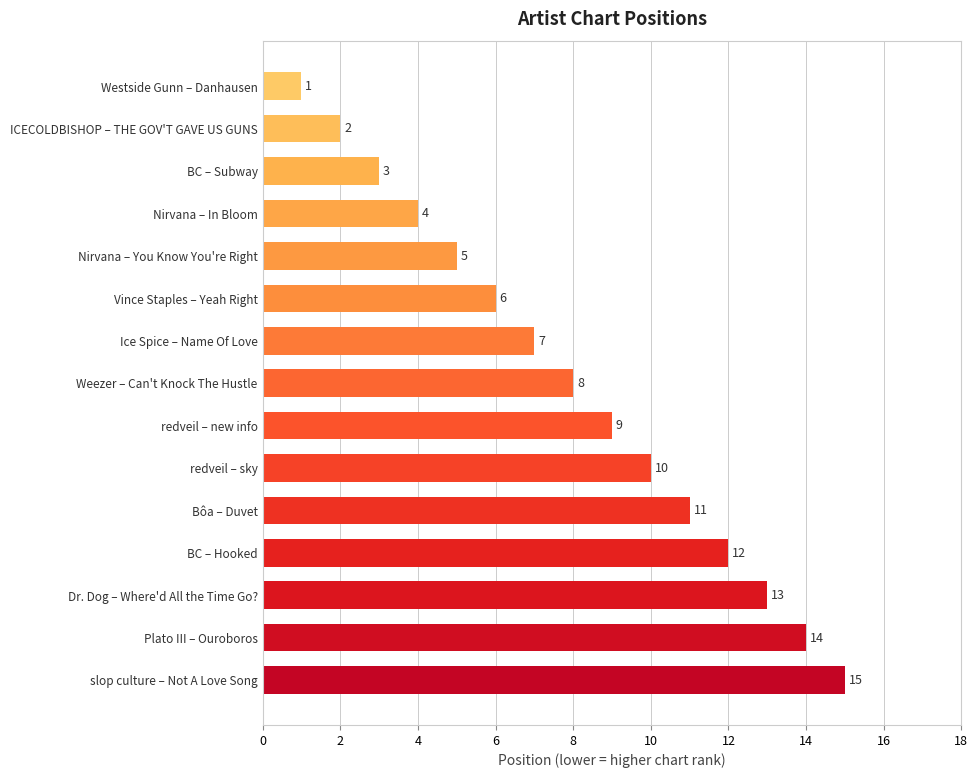

Reading bottom to top, list all the values displayed in this chart.

slop culture – Not A Love Song=15	Plato III – Ouroboros=14	Dr. Dog – Where'd All the Time Go?=13	BC – Hooked=12	Bôa – Duvet=11	redveil – sky=10	redveil – new info=9	Weezer – Can't Knock The Hustle=8	Ice Spice – Name Of Love=7	Vince Staples – Yeah Right=6	Nirvana – You Know You're Right=5	Nirvana – In Bloom=4	BC – Subway=3	ICECOLDBISHOP – THE GOV'T GAVE US GUNS=2	Westside Gunn – Danhausen=1